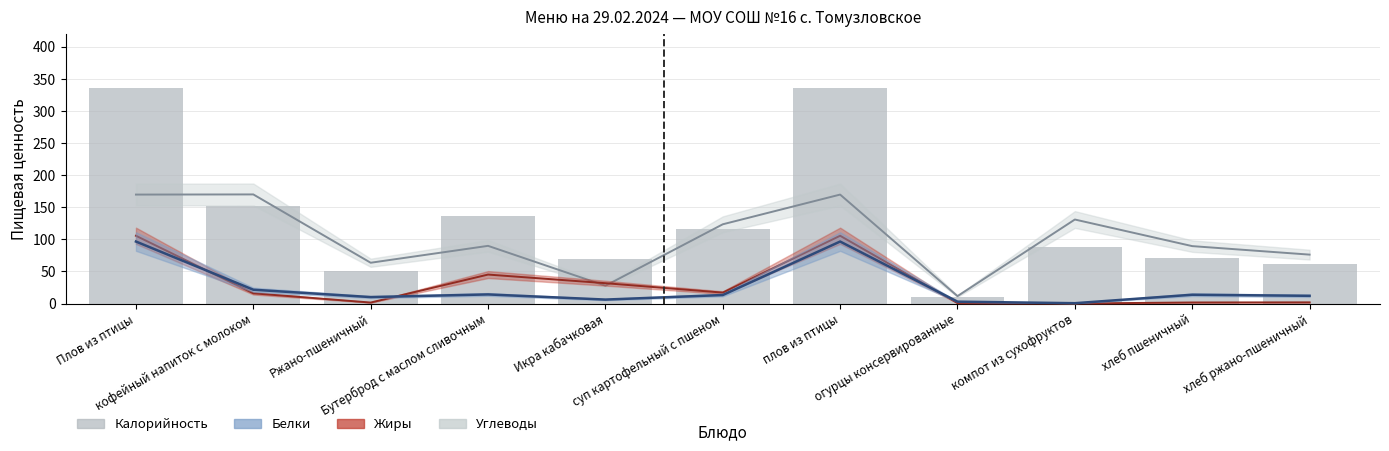

List the labels in order of value, largest first.

Плов из птицы, плов из птицы, кофейный напиток с молоком, Бутерброд с маслом сливочным, суп картофельный с пшеном, компот из сухофруктов, хлеб пшеничный, Икра кабачковая, хлеб ржано-пшеничный, Ржано-пшеничный, огурцы консервированные